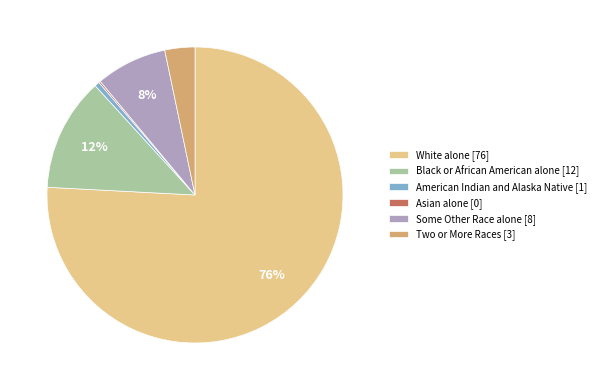

Is it true that Black or African American alone is 12% of the pie?

True